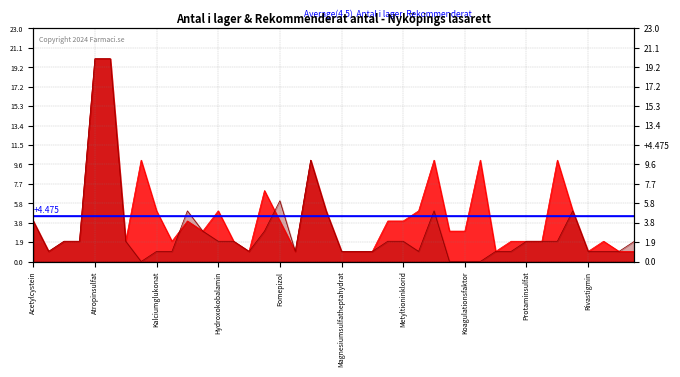

At 7, list the series in order from smallest to largest.

rekommenderat_antal, antal_i_lager